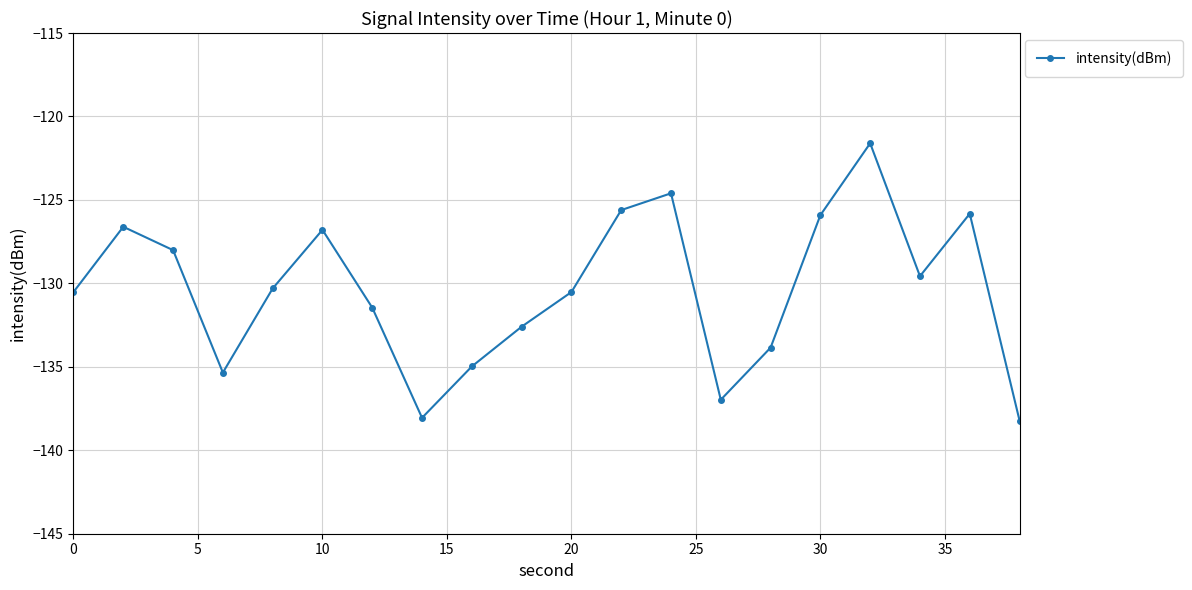

What is the value of the 2nd point from the left?

-126.6